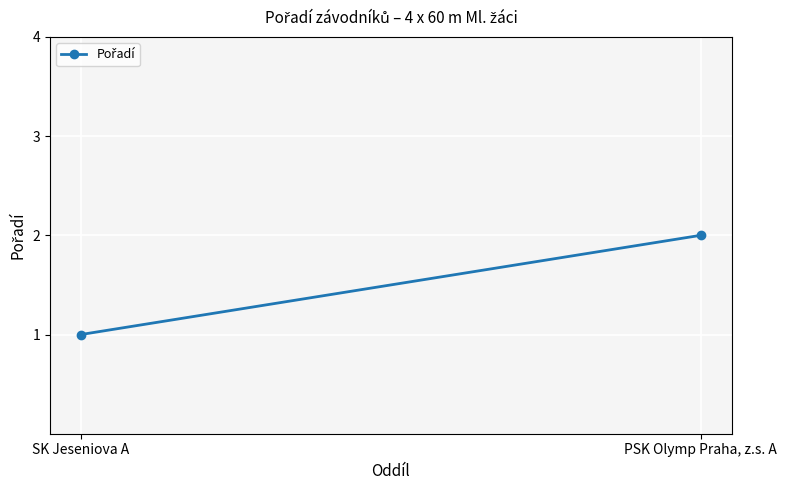

What is the ratio of the value at SK Jeseniova A to the value at PSK Olymp Praha, z.s. A?

0.5